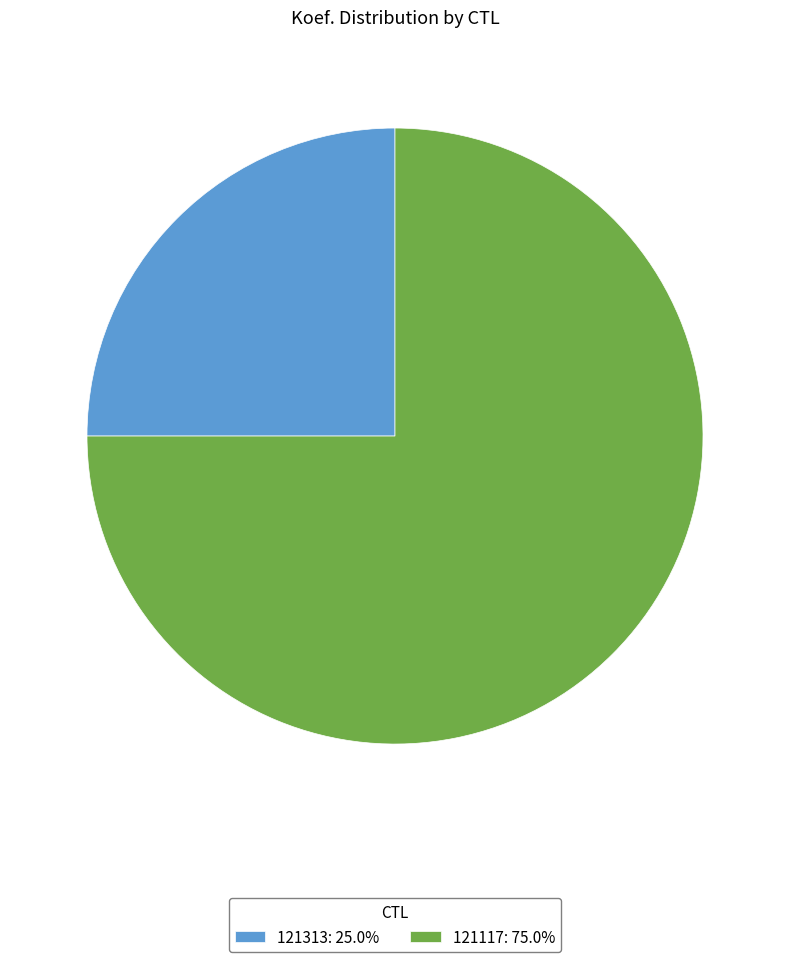

Approximately how many times larger is the value at 121313: 25.0% compared to 121117: 75.0%?

0.3